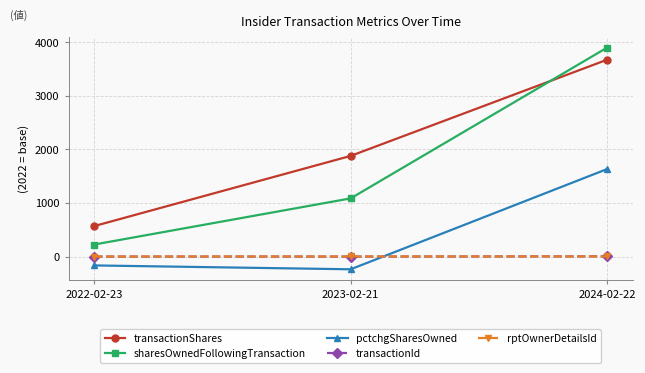

Rank the categories by pctchgSharesOwned value from highest to lowest.

2024-02-22, 2022-02-23, 2023-02-21